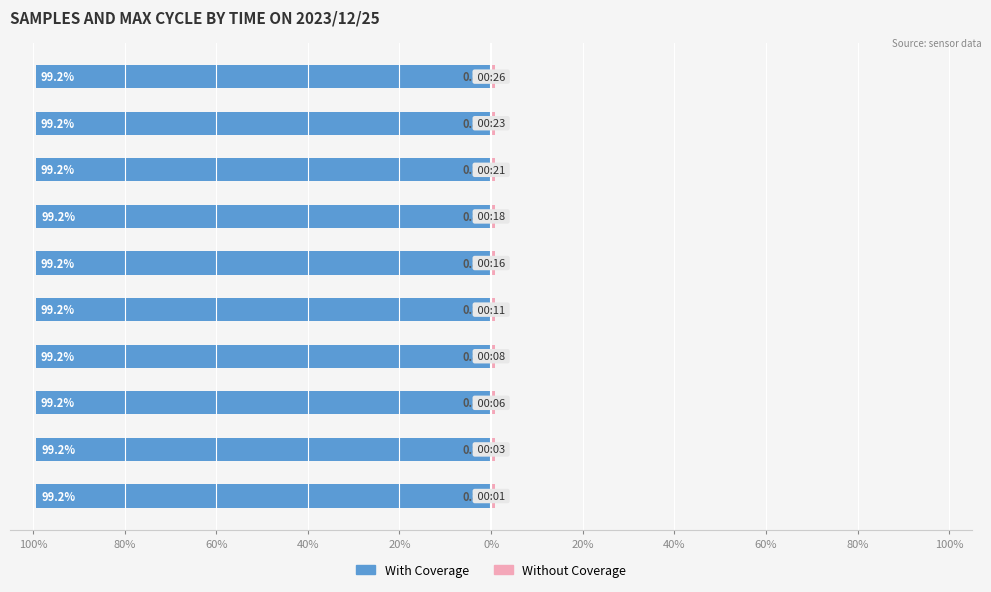

What is the average value of the Without Coverage series?

0.8